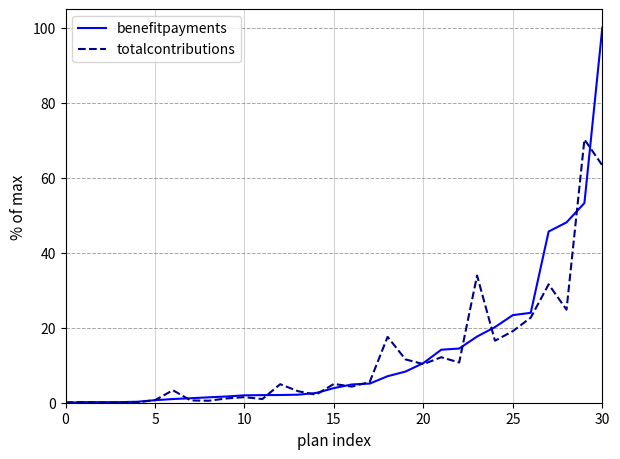

What is the greatest value displayed?

100.0